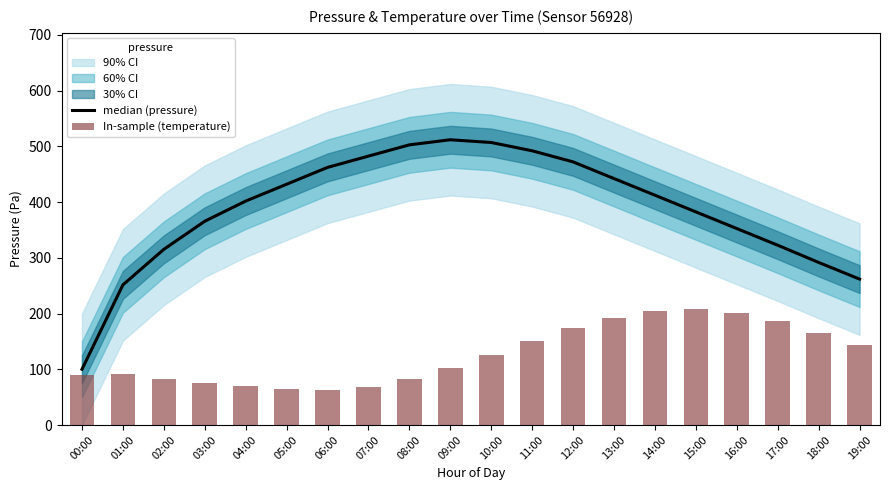

What is the total value across all series at 14:00?

616.2